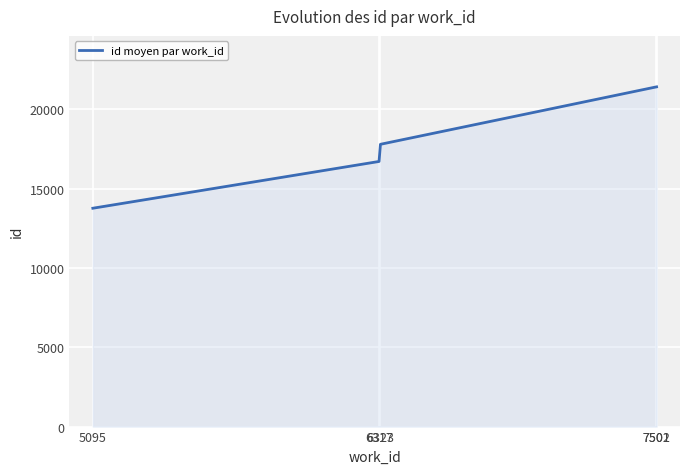

Which has a higher value, 7501 or 6317?

7501